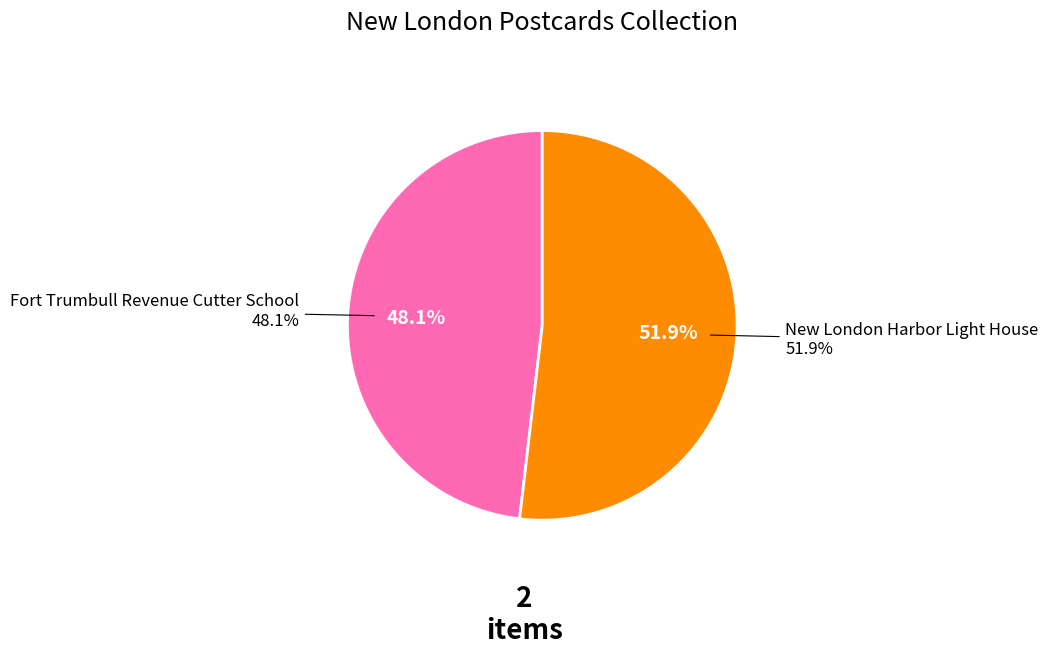

Rank the categories by value from highest to lowest.

New London Harbor Light House, Fort Trumbull Revenue Cutter School